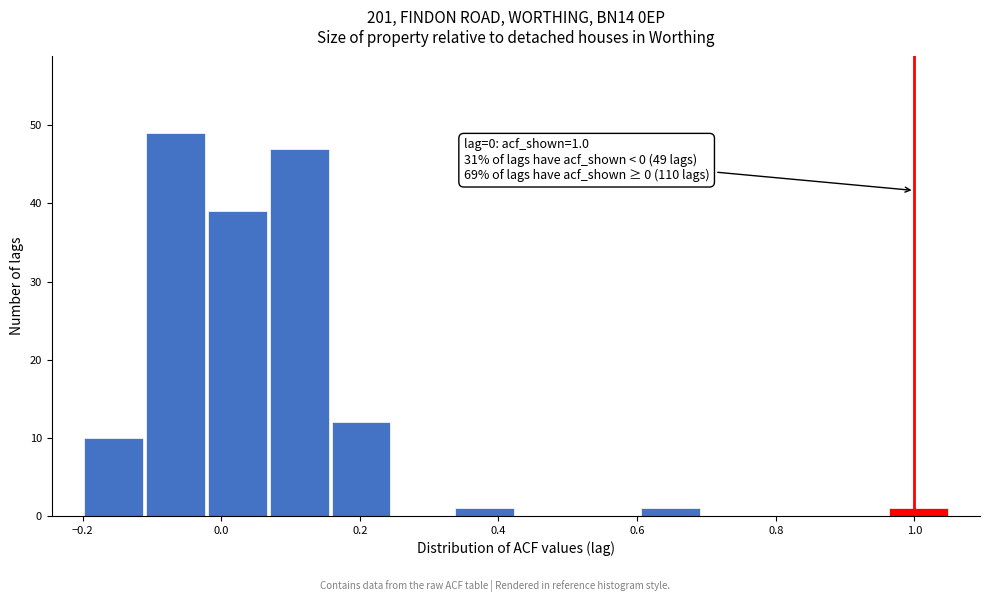

Over which range of the x-axis is the bar tallest?

-0.12 to -0.02